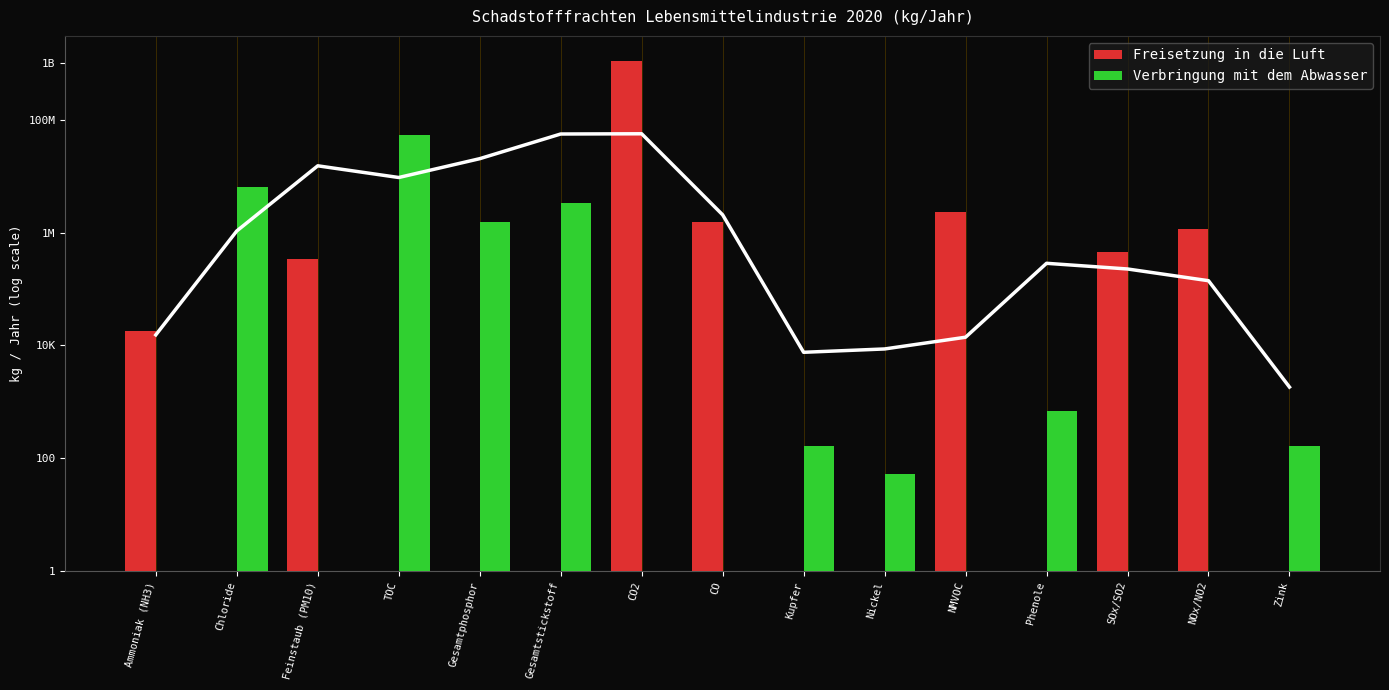

Rank the series by their maximum value, from highest to lowest.

Freisetzung in die Luft, Verbringung mit dem Abwasser